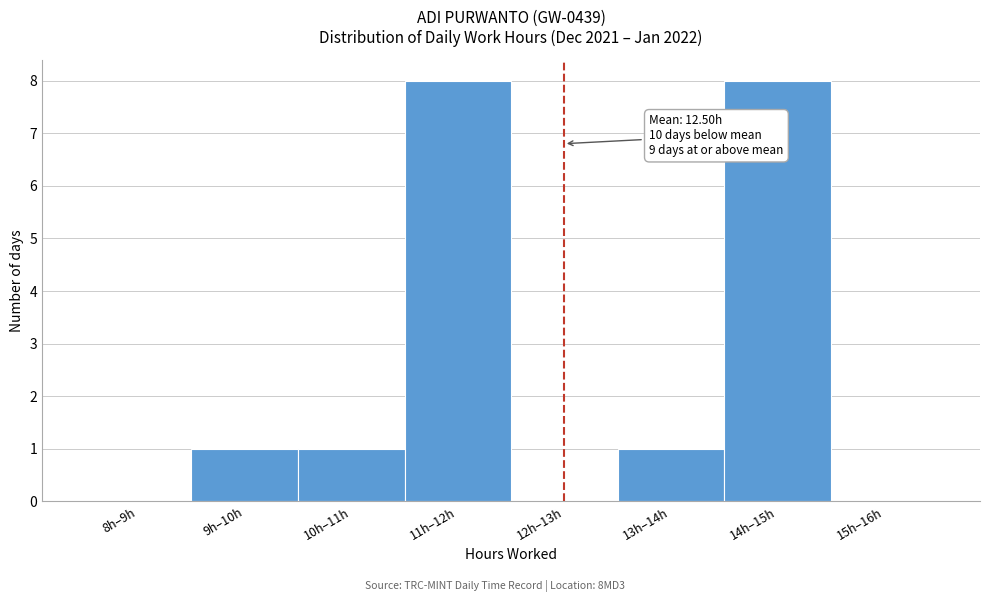

Reading left to right, what are all the values shown in this chart?

8h–9h=0	9h–10h=1	10h–11h=1	11h–12h=8	12h–13h=0	13h–14h=1	14h–15h=8	15h–16h=0